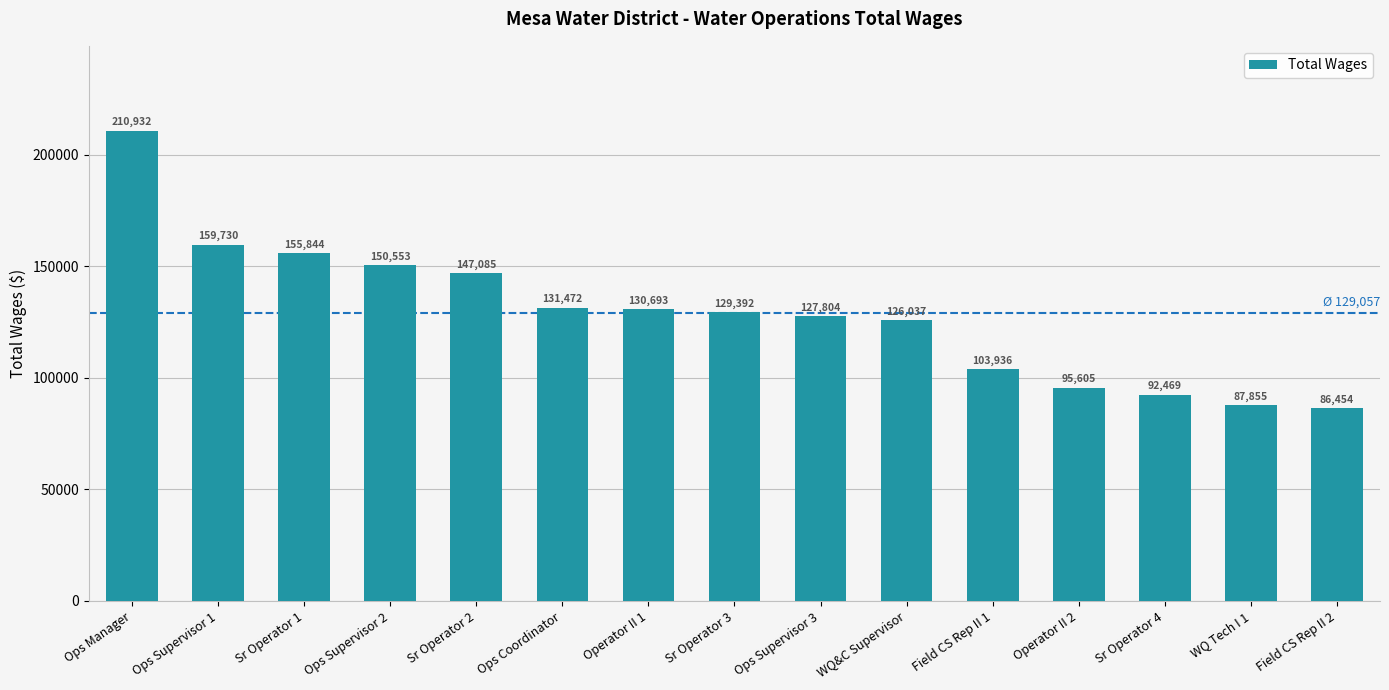

Between WQ&C Supervisor and Ops Supervisor 3, which is larger?

Ops Supervisor 3